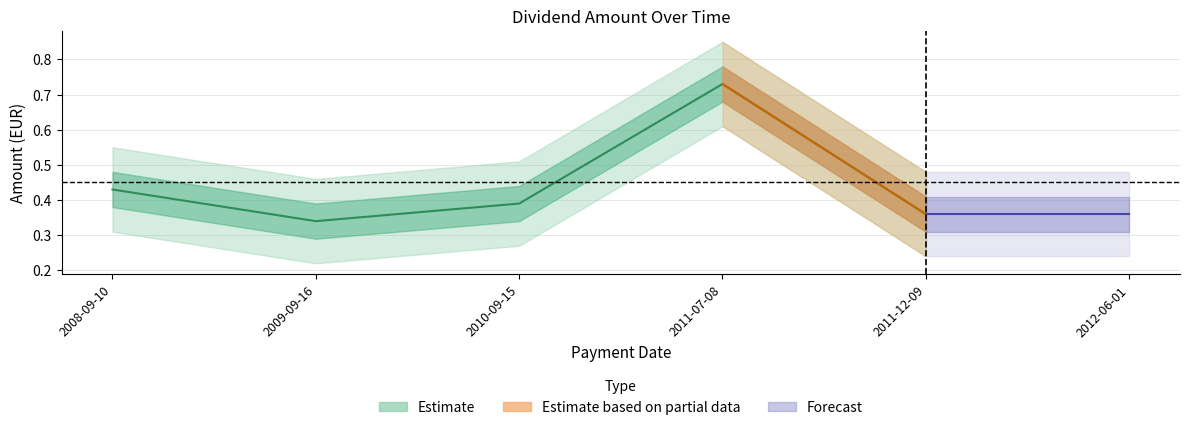

Which label corresponds to the smallest value in the chart?

2009-09-16